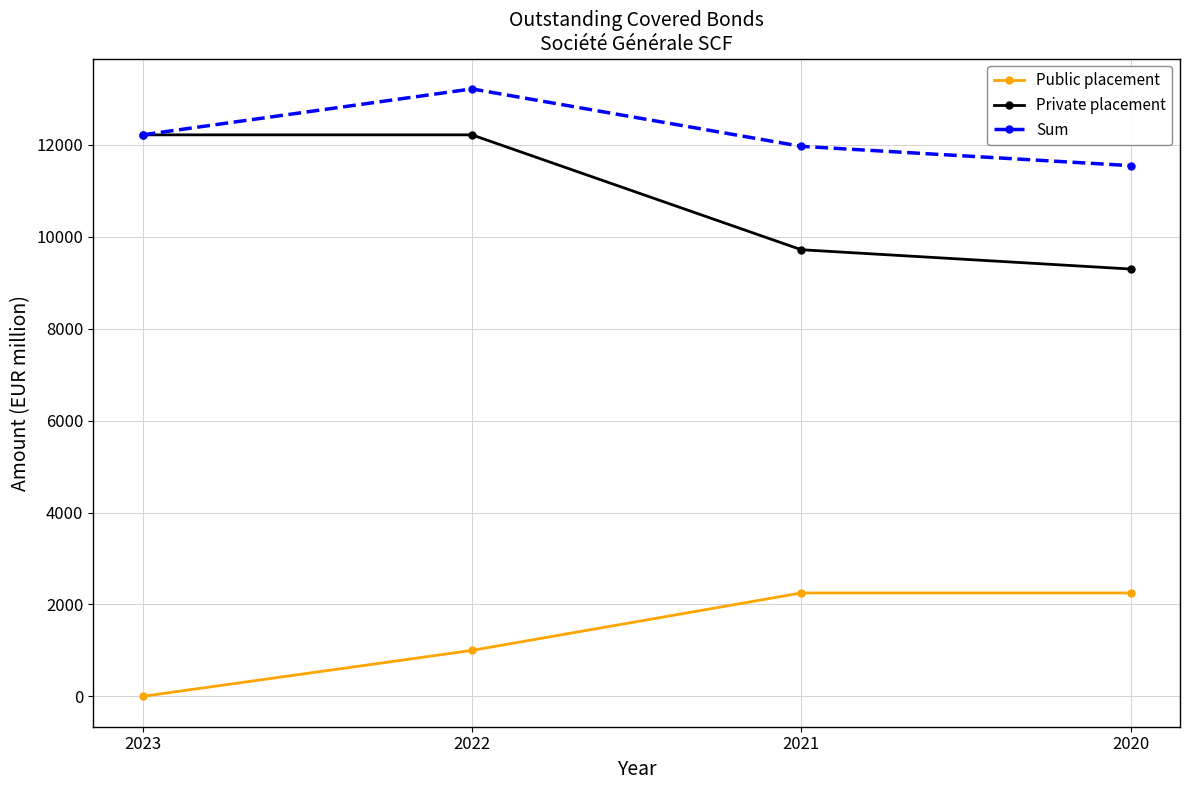

At 2021, list the series in order from largest to smallest.

Sum, Private placement, Public placement